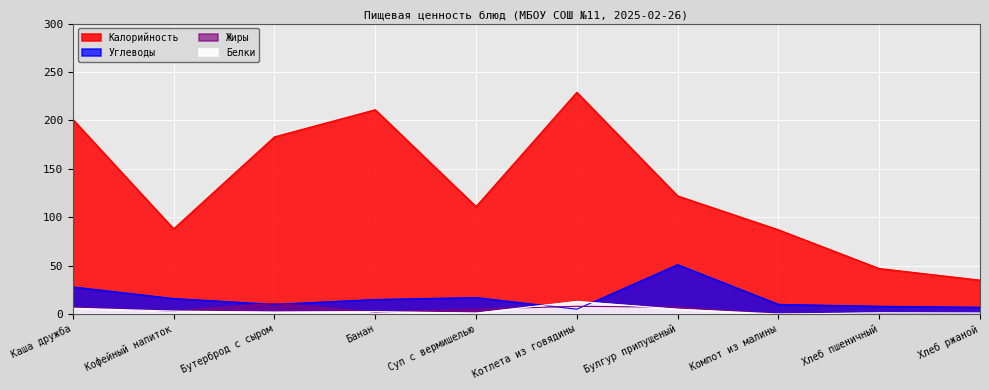

The value of Калорийность at Банан is 68.0. True or false?

False